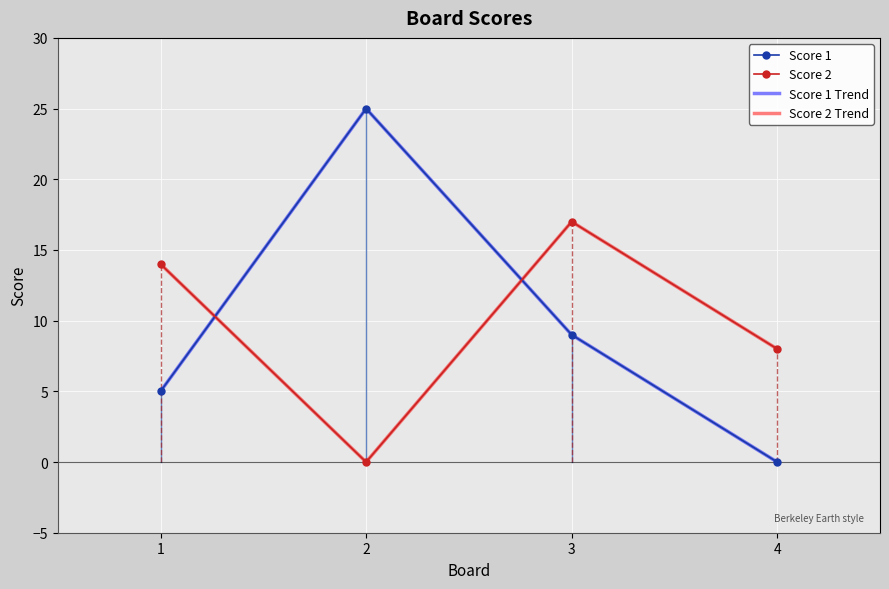

What are all the series names shown in the legend?

Score 1, Score 2, Score 1 Trend, Score 2 Trend